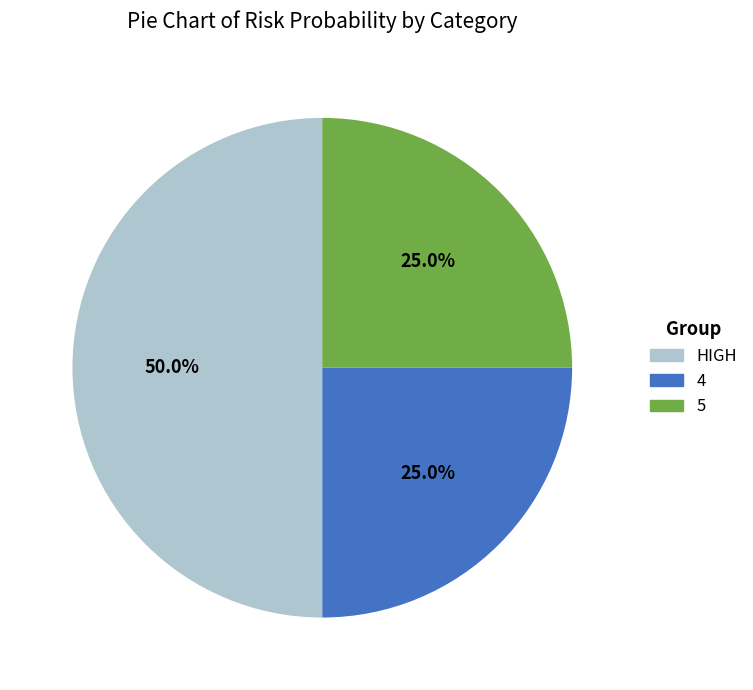

Is 4 the majority of the pie?

No